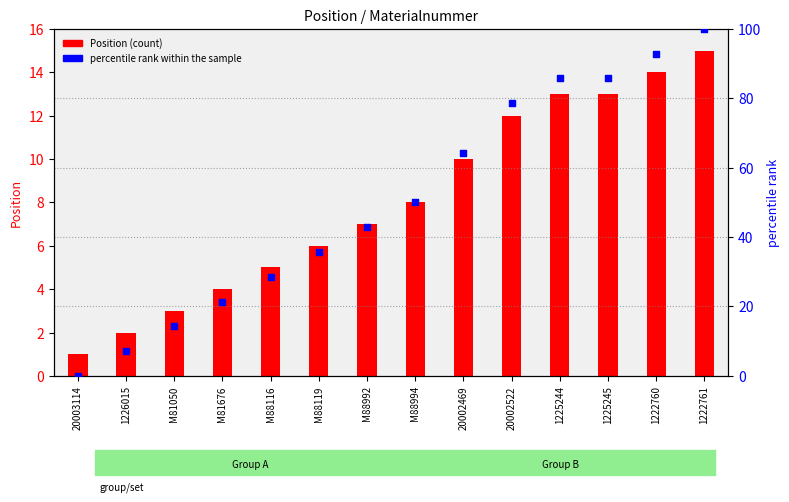

Which series reaches the maximum Y coordinate?

percentile rank within the sample